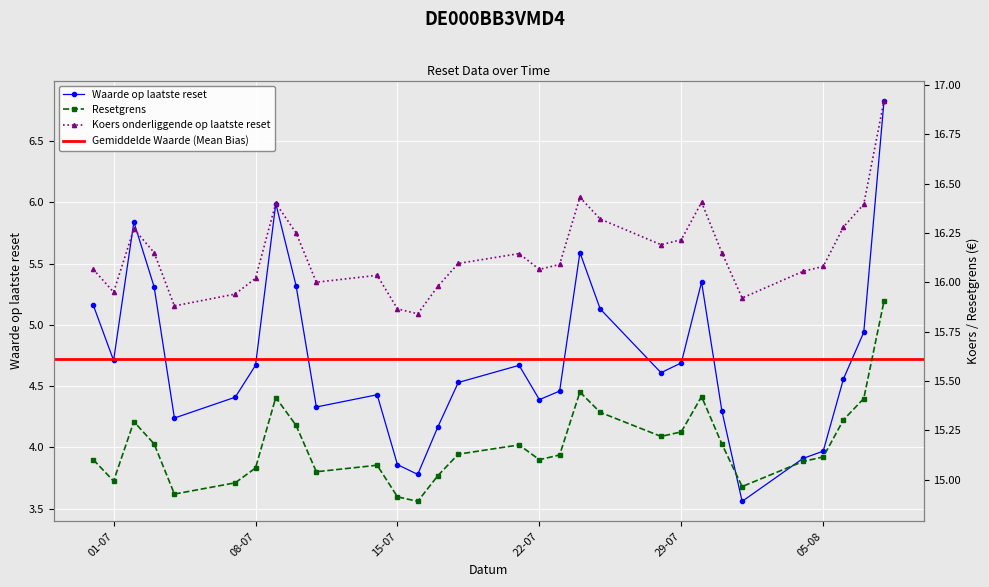

What is the label of the 27th point from the right?

2025-07-03